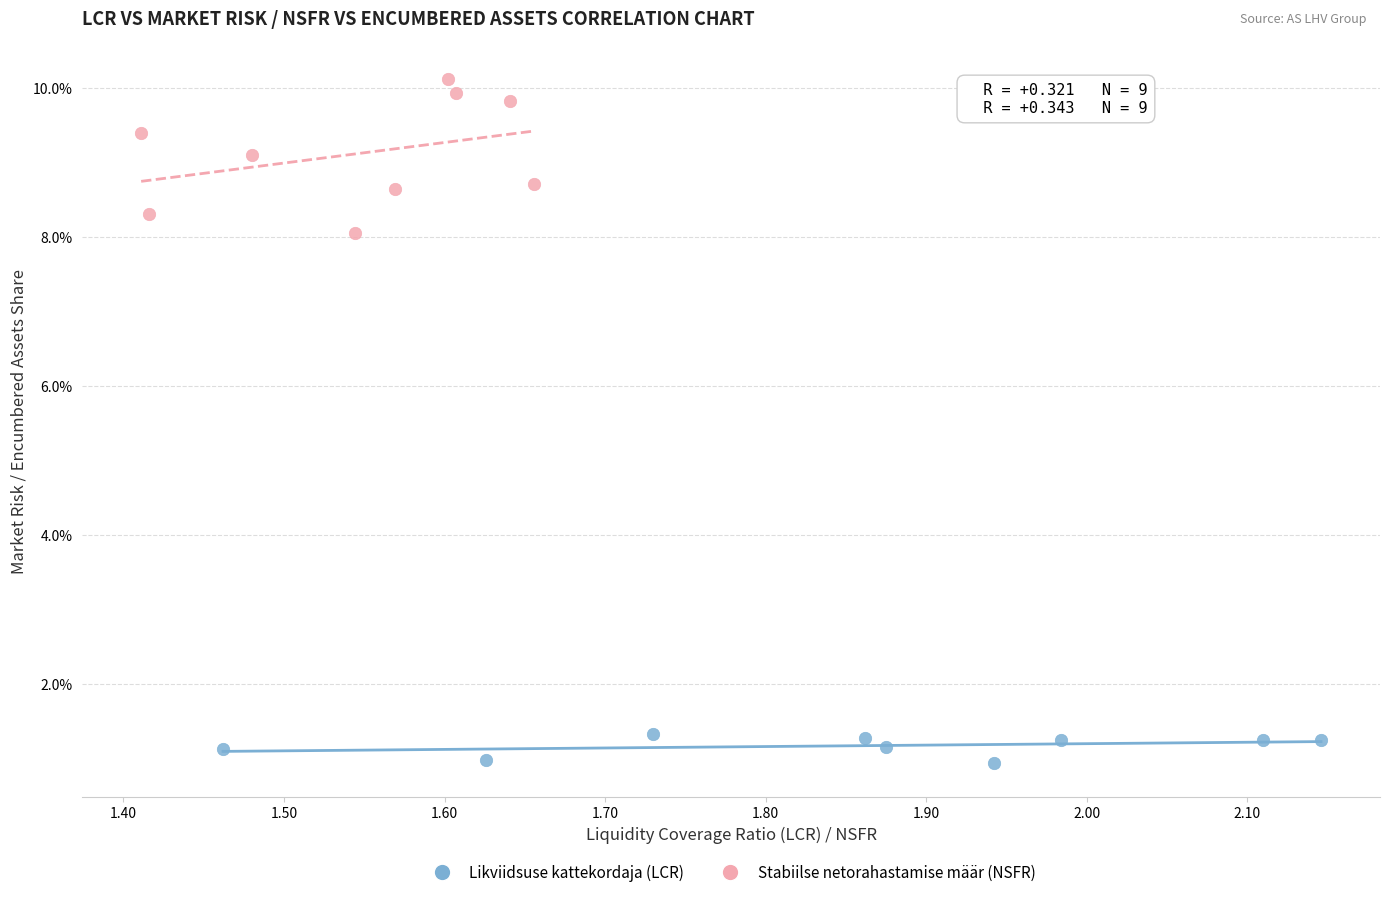

Which series contains the lowest Y value?

Likviidsuse kattekordaja (LCR)